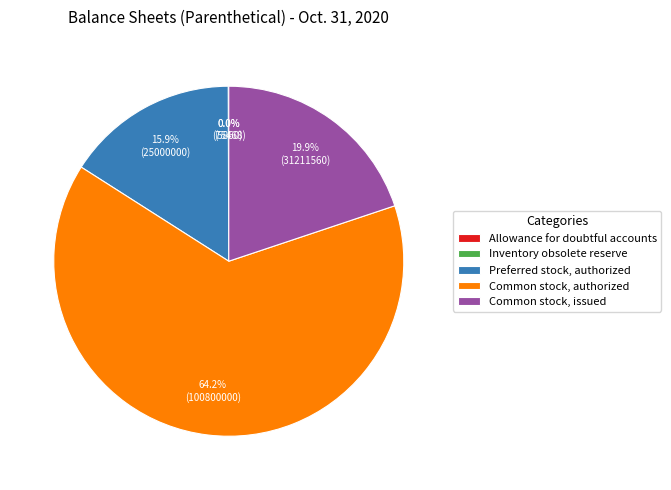

Which slice is the largest?

Common stock, authorized